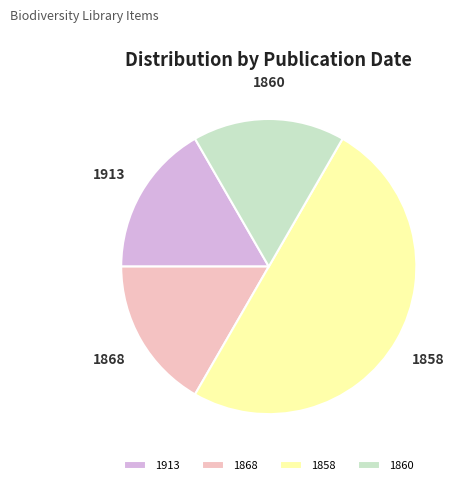

Which slice is the largest?

1858